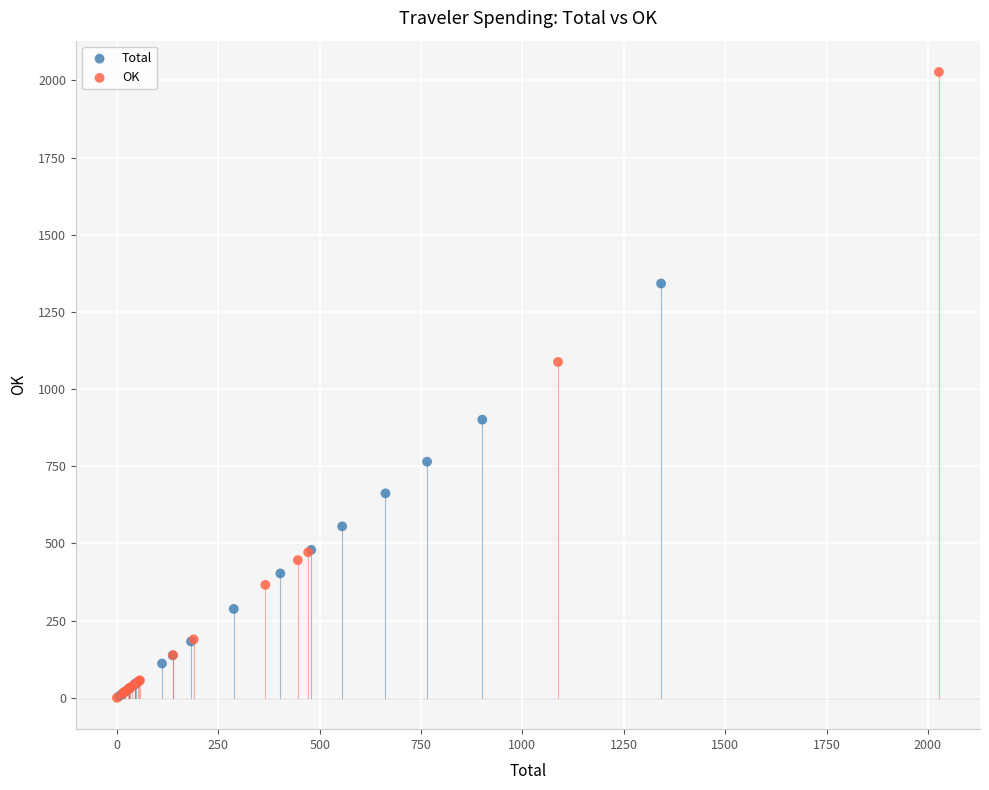

Which series has the widest spread of Y values?

OK